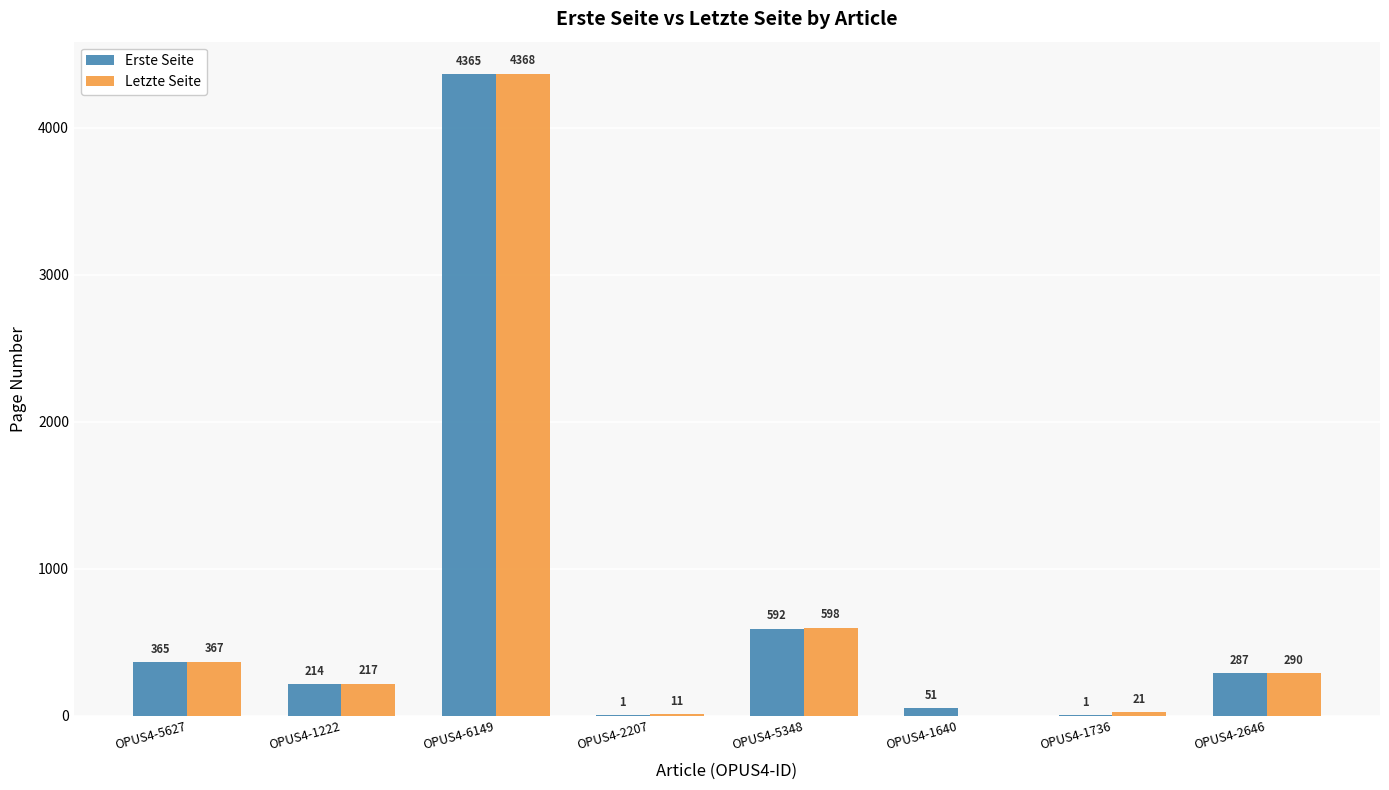

Which label corresponds to the largest value in the chart?

OPUS4-6149